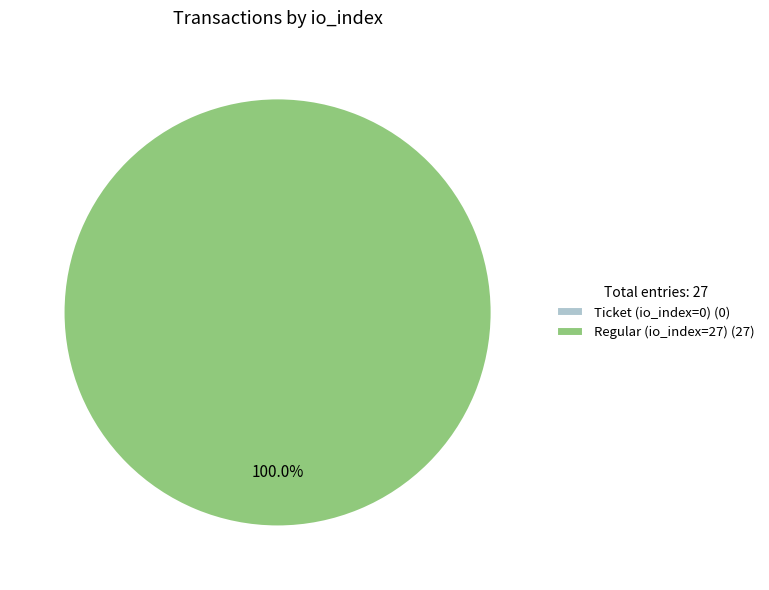

What is the total percentage of Ticket (io_index=0) and Regular (io_index=27)?

100.0%